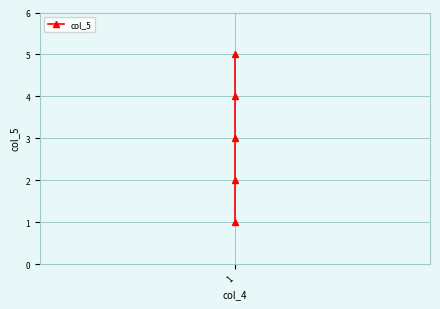

The value at 1 is 5. True or false?

True